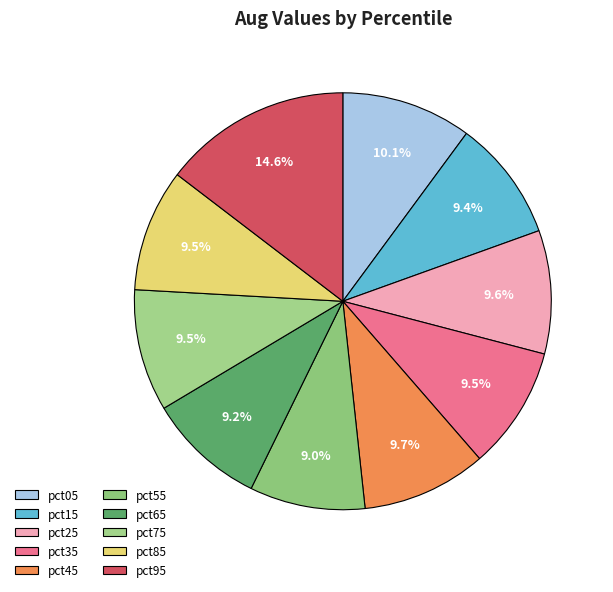

Is there any slice that represents more than half of the pie?

No